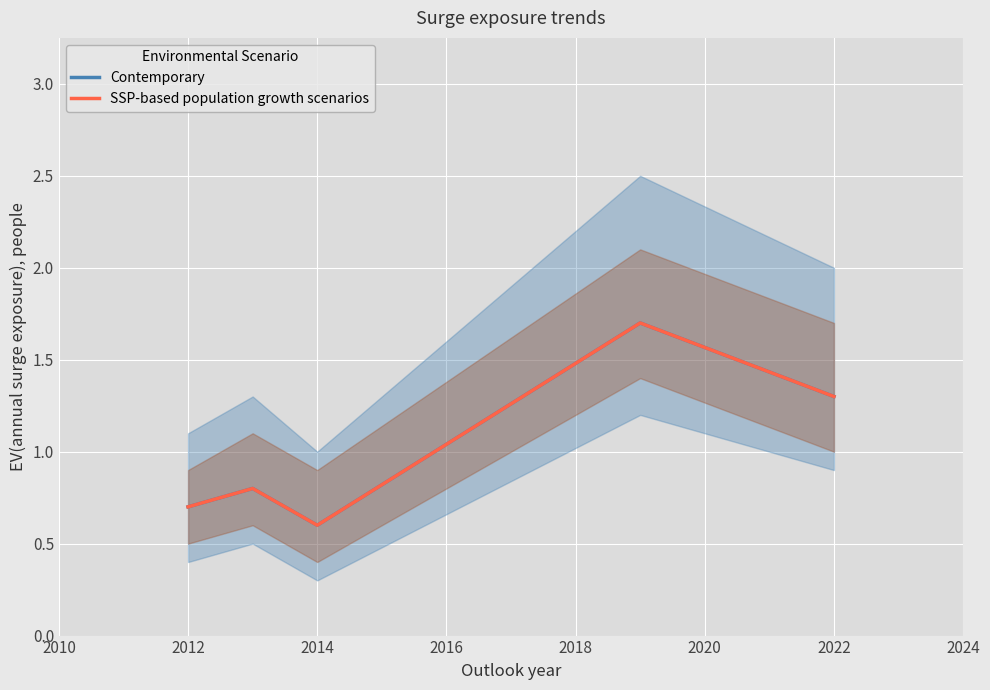

True or false: SSP-based population growth scenarios and Contemporary intersect in this chart.

False